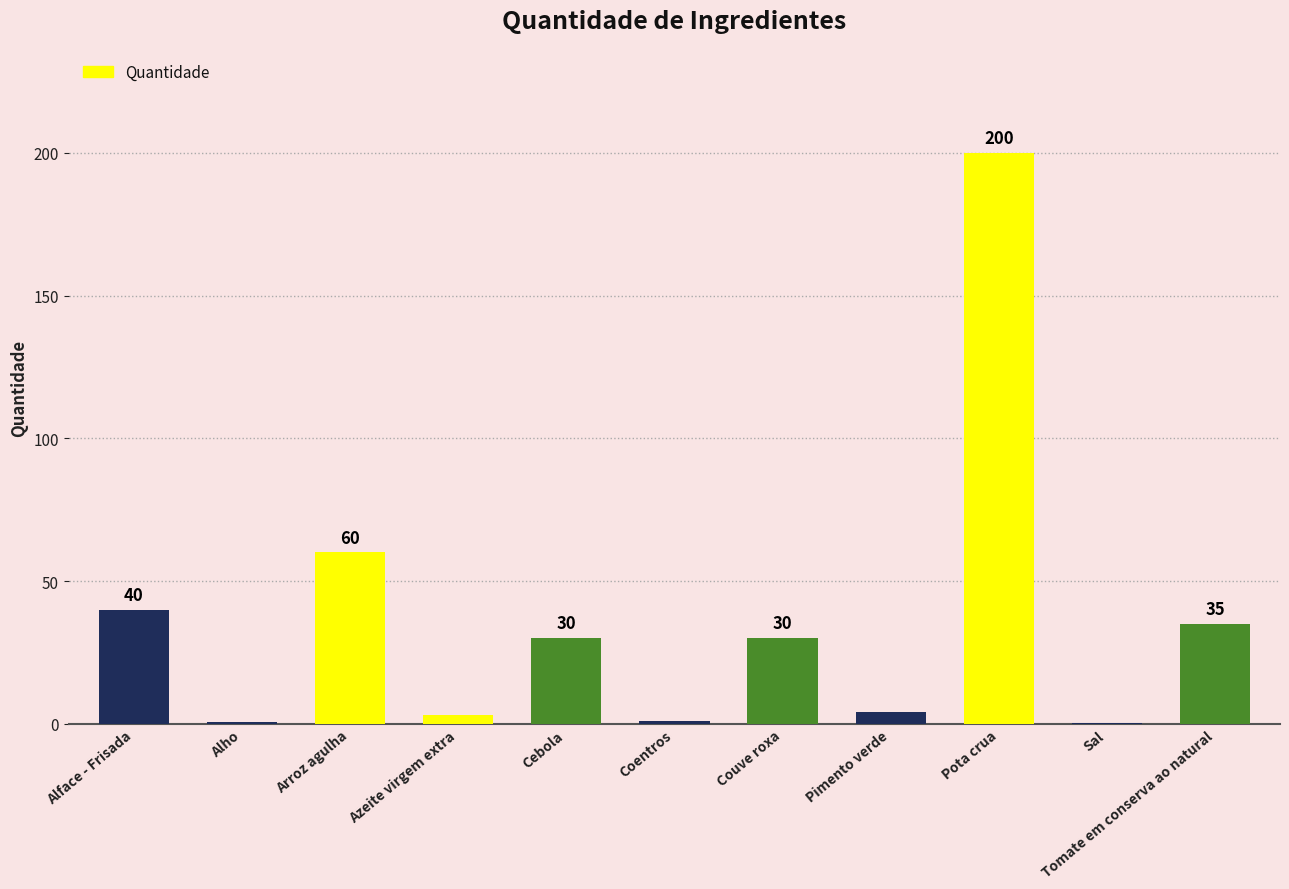

Are the bars grouped side by side (vs. stacked)?

No